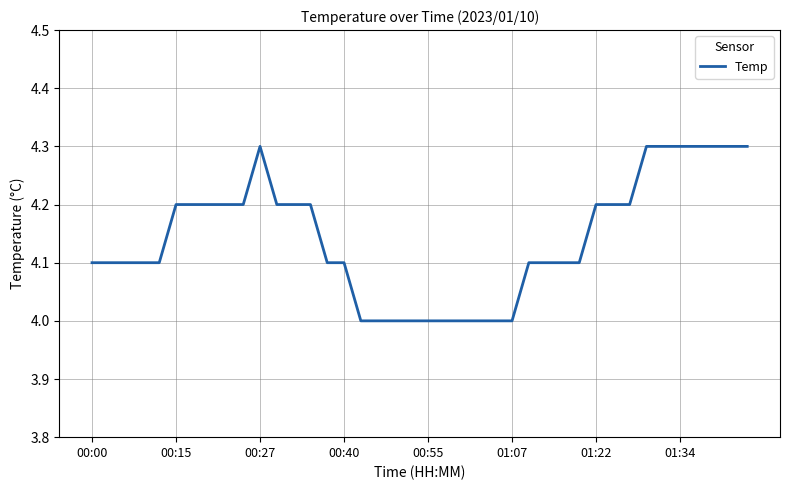

What is the sum of all values?

165.7